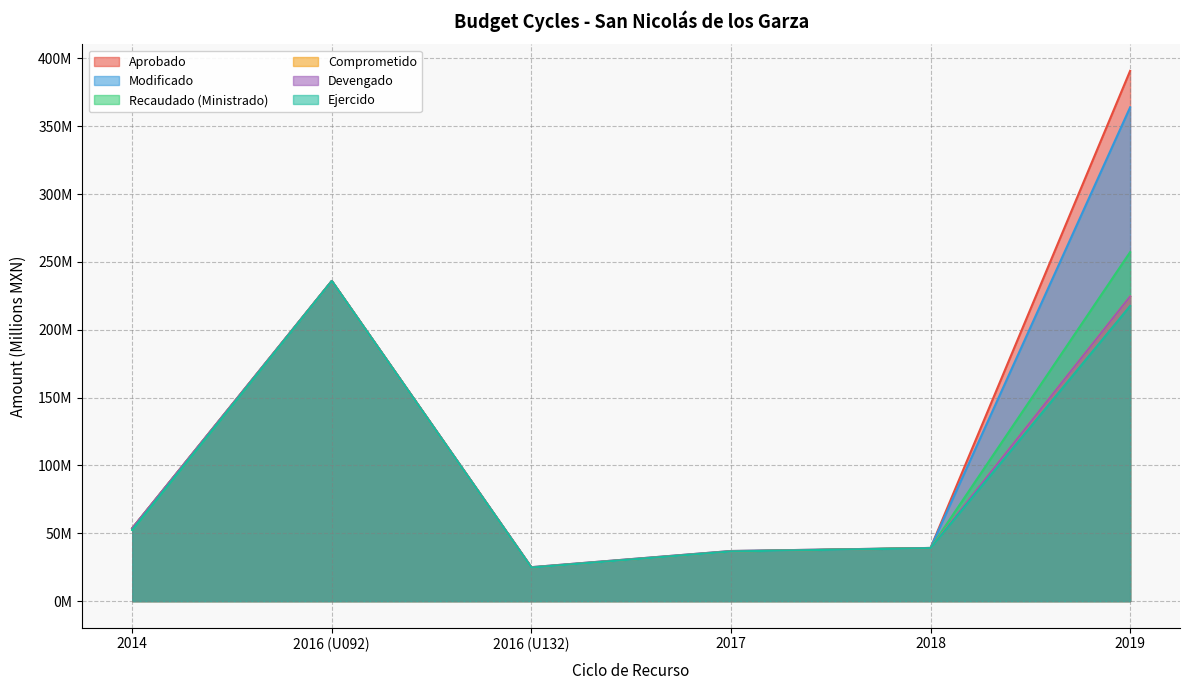

Which has a higher value, 2018 or 2019?

2019